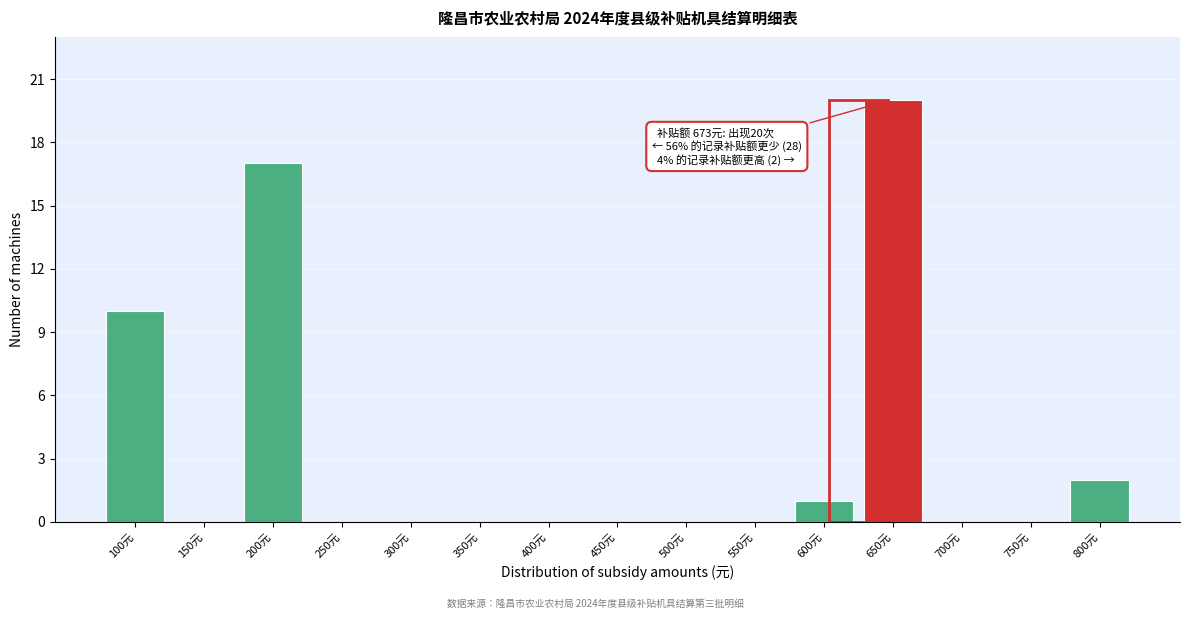

Reading left to right, what are all the values shown in this chart?

100元=10	150元=0	200元=17	250元=0	300元=0	350元=0	400元=0	450元=0	500元=0	550元=0	600元=1	650元=20	700元=0	750元=0	800元=2